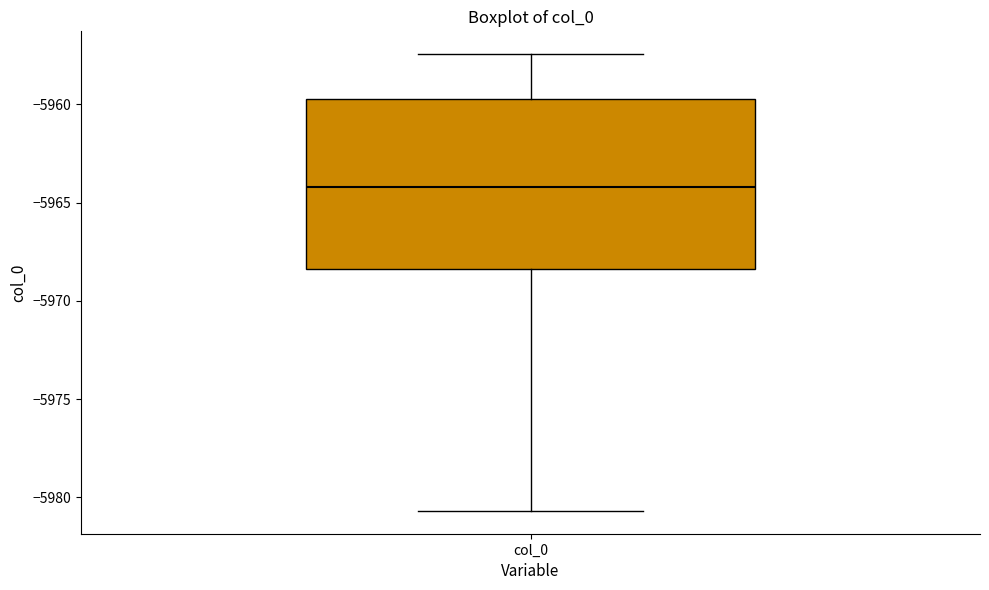

Where is the upper edge of the box for col_0 on the y-axis? The values are not printed on the chart, so give them approximately, as read against the axis.

-5959.5